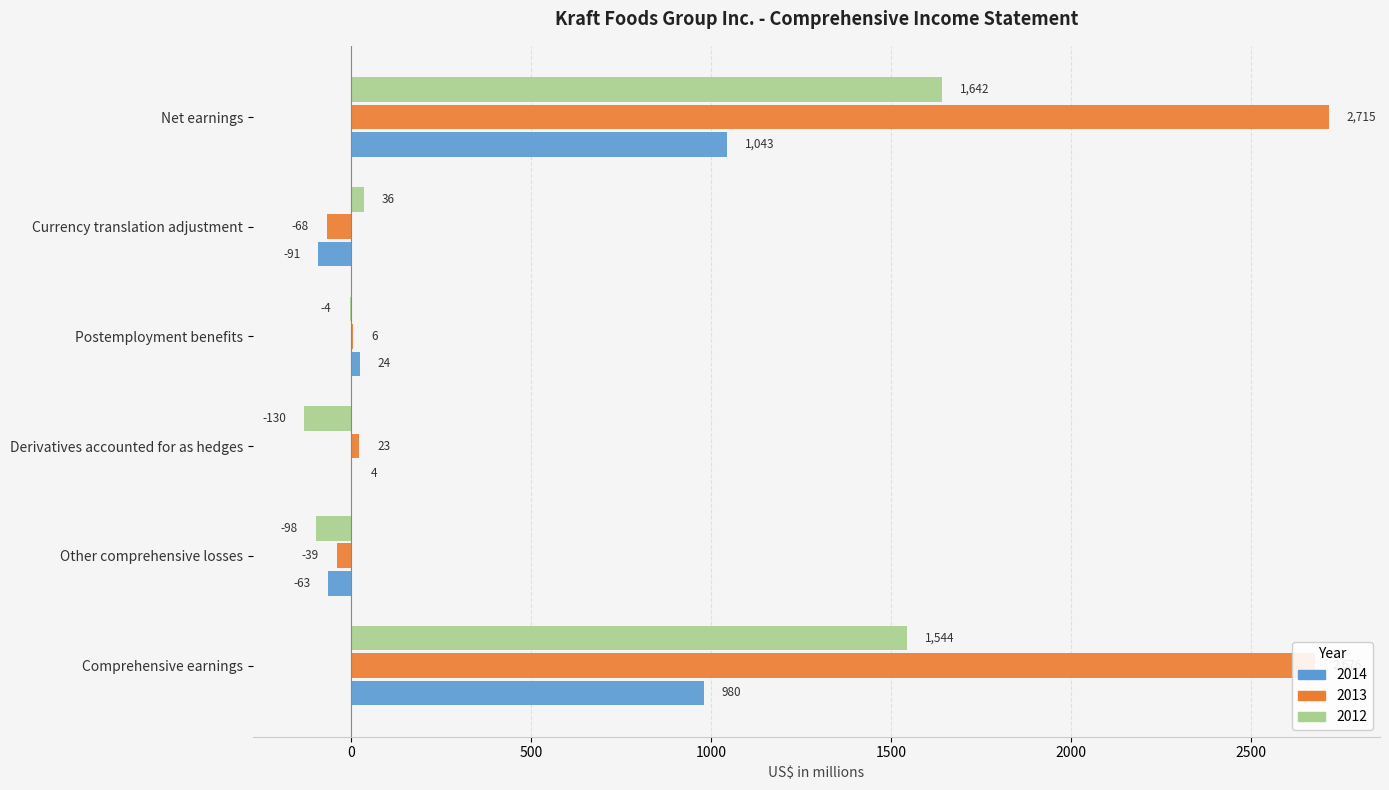

What is the average value of the 2012 series?

498